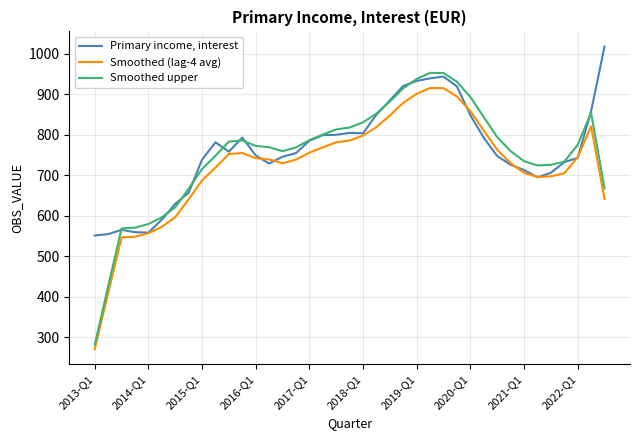

What is the highest value of the Primary income, interest series?

1018.2